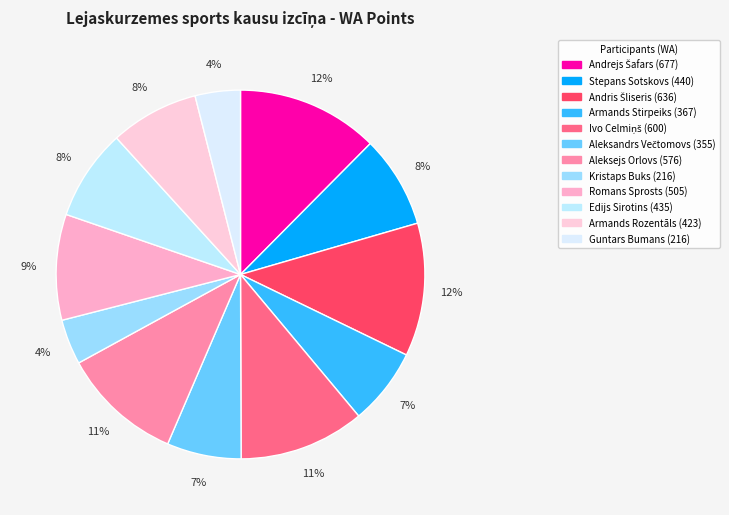

Count the number of slices in the pie.

12